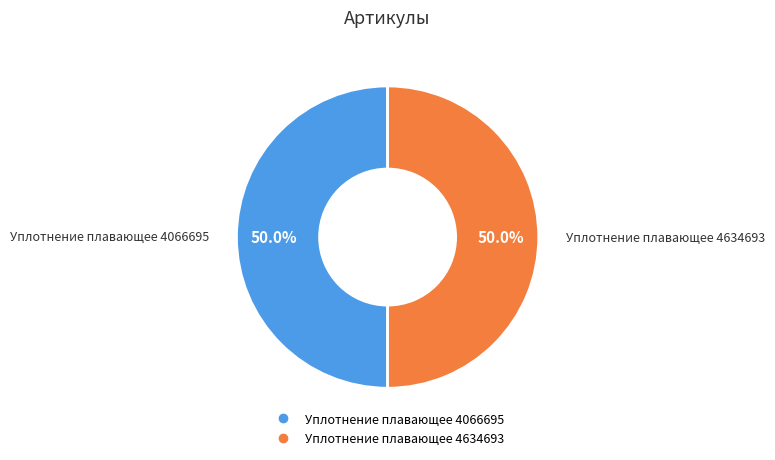

To the nearest percent, what portion does Уплотнение плавающее 4066695 represent?

50%